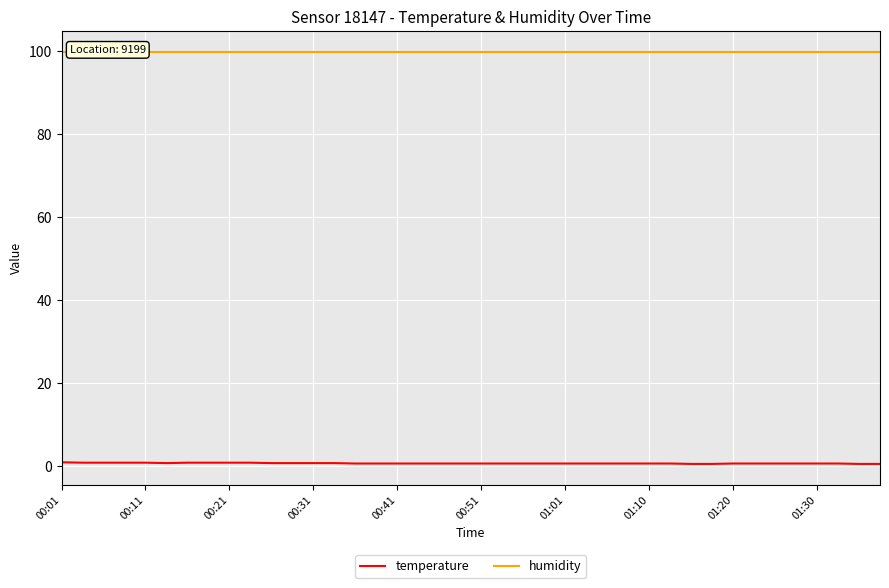

What is the smallest value displayed?

0.6